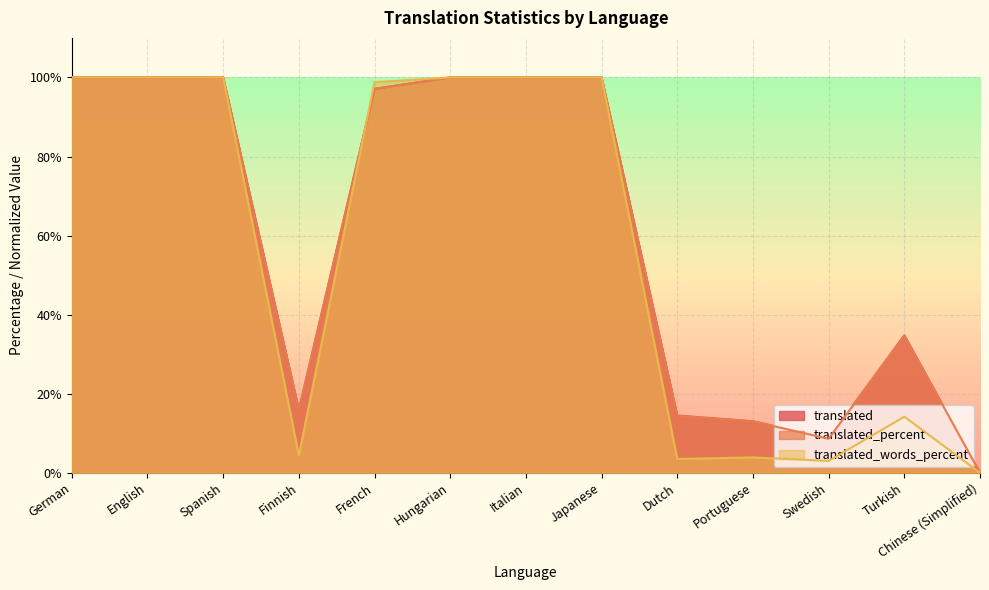

The translated_words_percent series shows 100.0 at Italian. True or false?

True